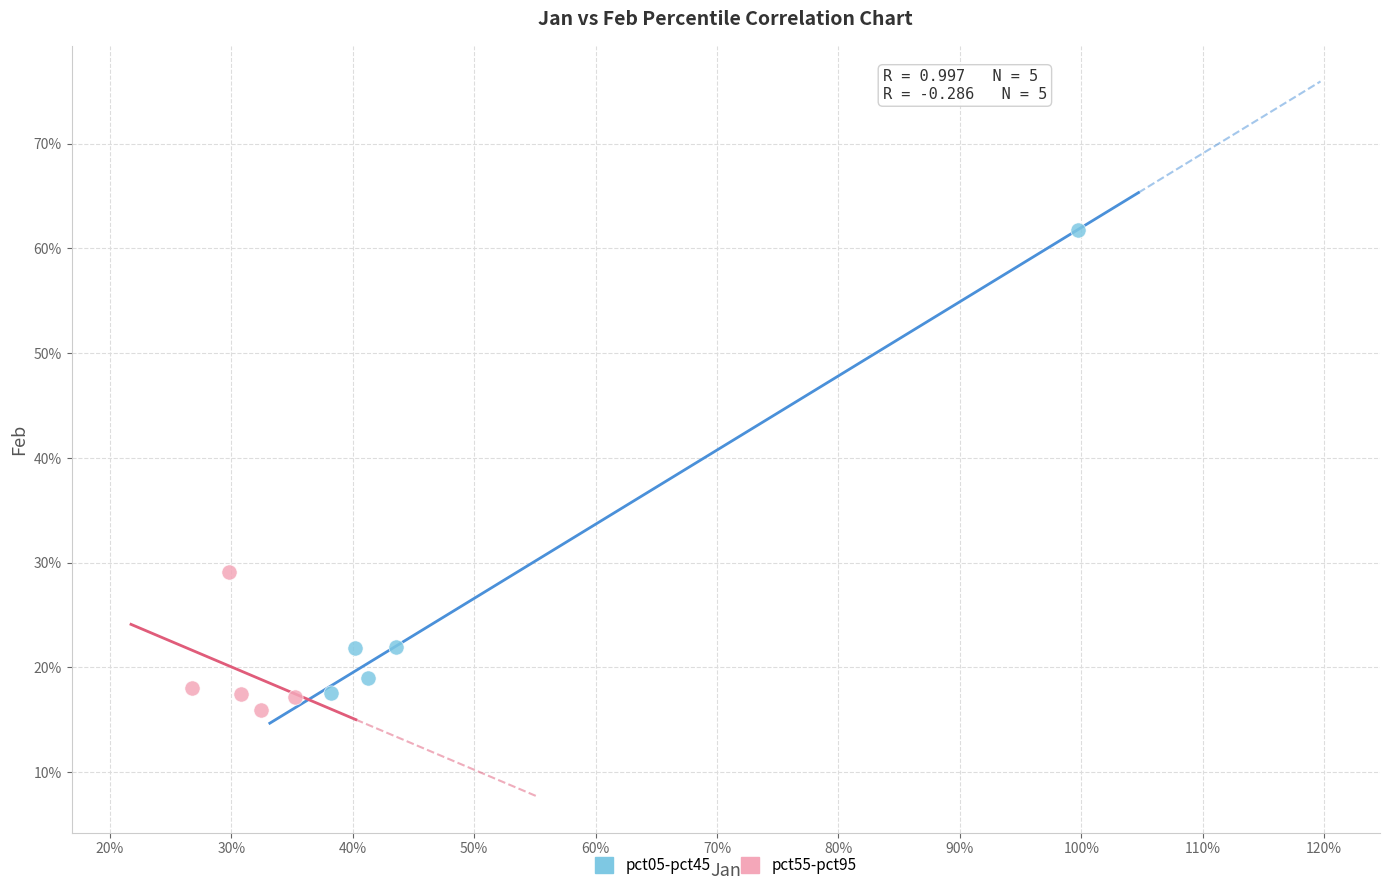

What are all the series names shown in the legend?

pct05-pct45, pct55-pct95